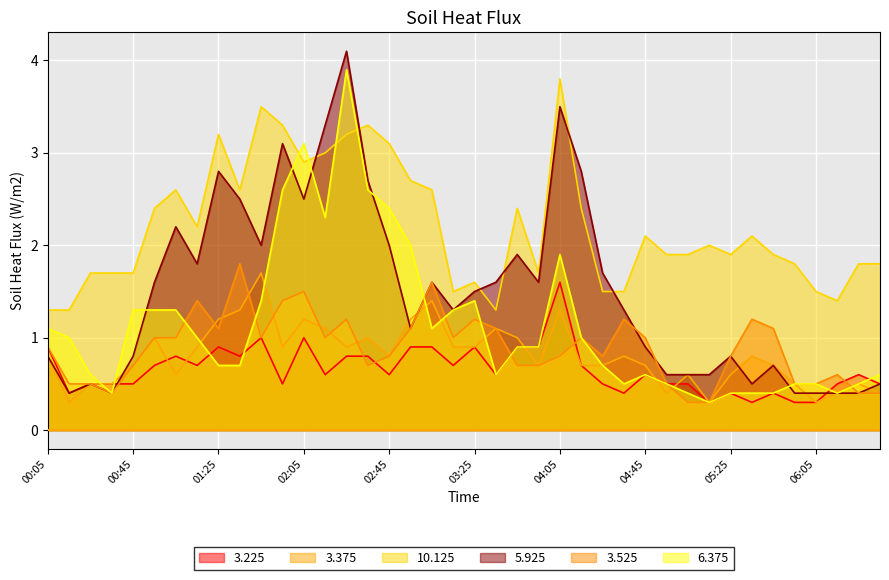

Does the chart display data point markers on the line(s)?

No